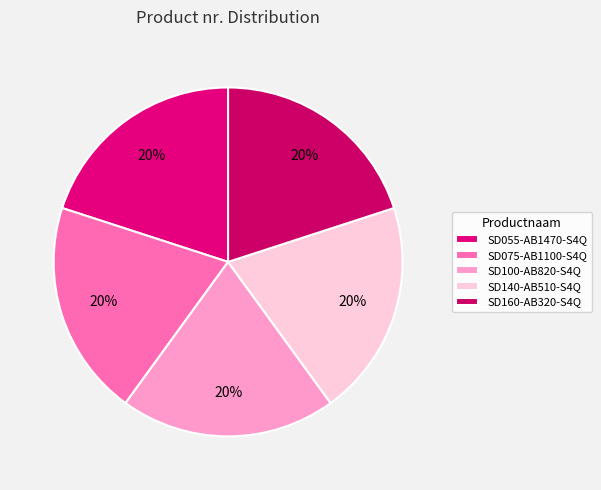

How many segments does this pie chart have?

5